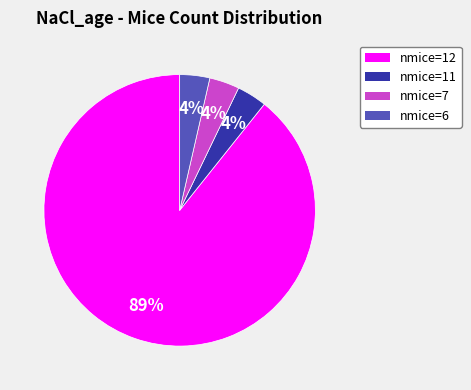

How many segments does this pie chart have?

4